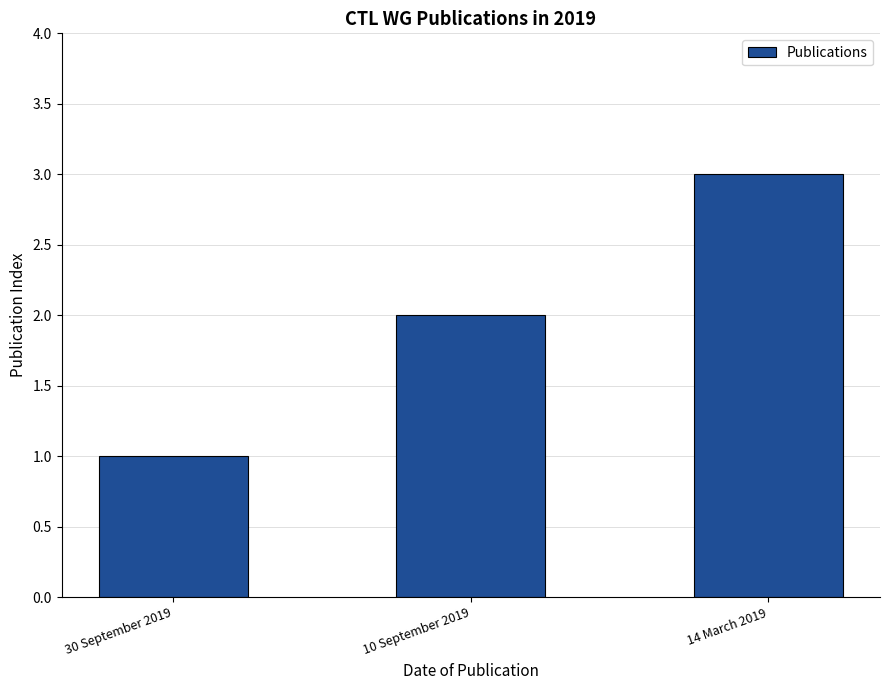

Approximately how many times larger is the value at 30 September 2019 compared to 14 March 2019?

0.3